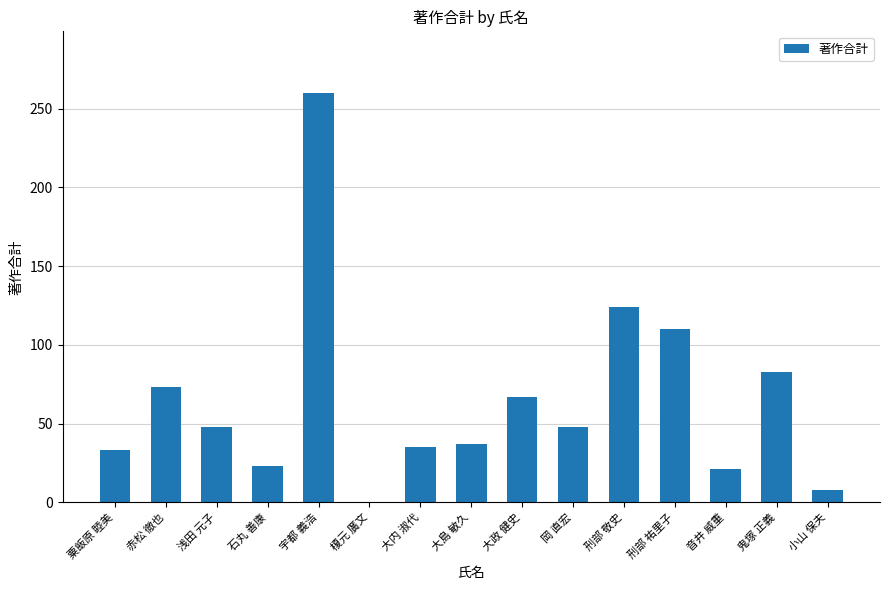

Reading left to right, list all the values displayed in this chart.

粟飯原 睦美=33	赤松 徹也=73	浅田 元子=48	石丸 善康=23	宇都 義浩=260	榎元 廣文=0	大内 淑代=35	大島 敏久=37	大政 健史=67	岡 直宏=48	刑部 敬史=124	刑部 祐里子=110	音井 威重=21	鬼塚 正義=83	小山 保夫=8